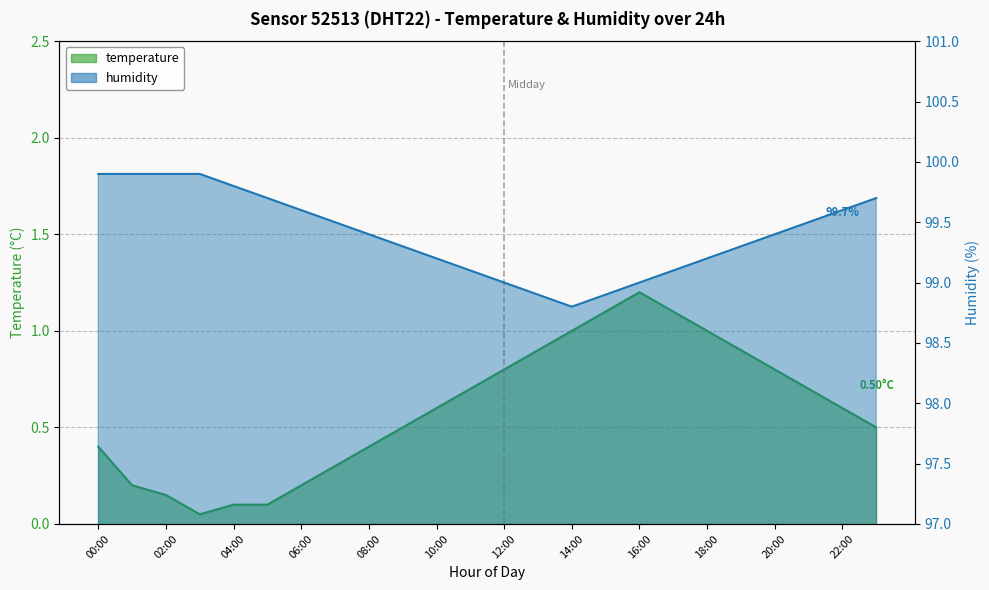

What is the sum of the humidity values at 20:00 and 13:00?

198.3